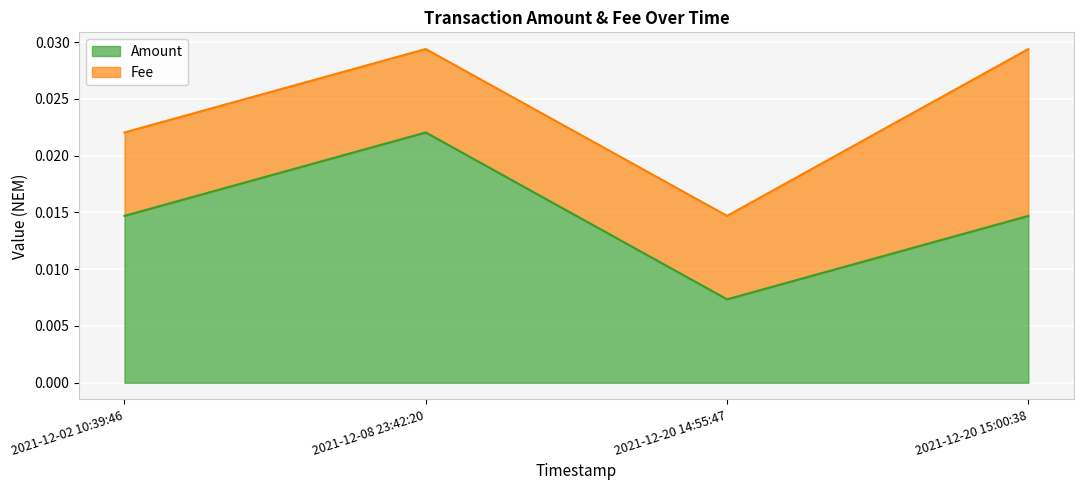

List the labels in order of value, smallest first.

2021-12-20 14:55:47, 2021-12-02 10:39:46, 2021-12-20 15:00:38, 2021-12-08 23:42:20